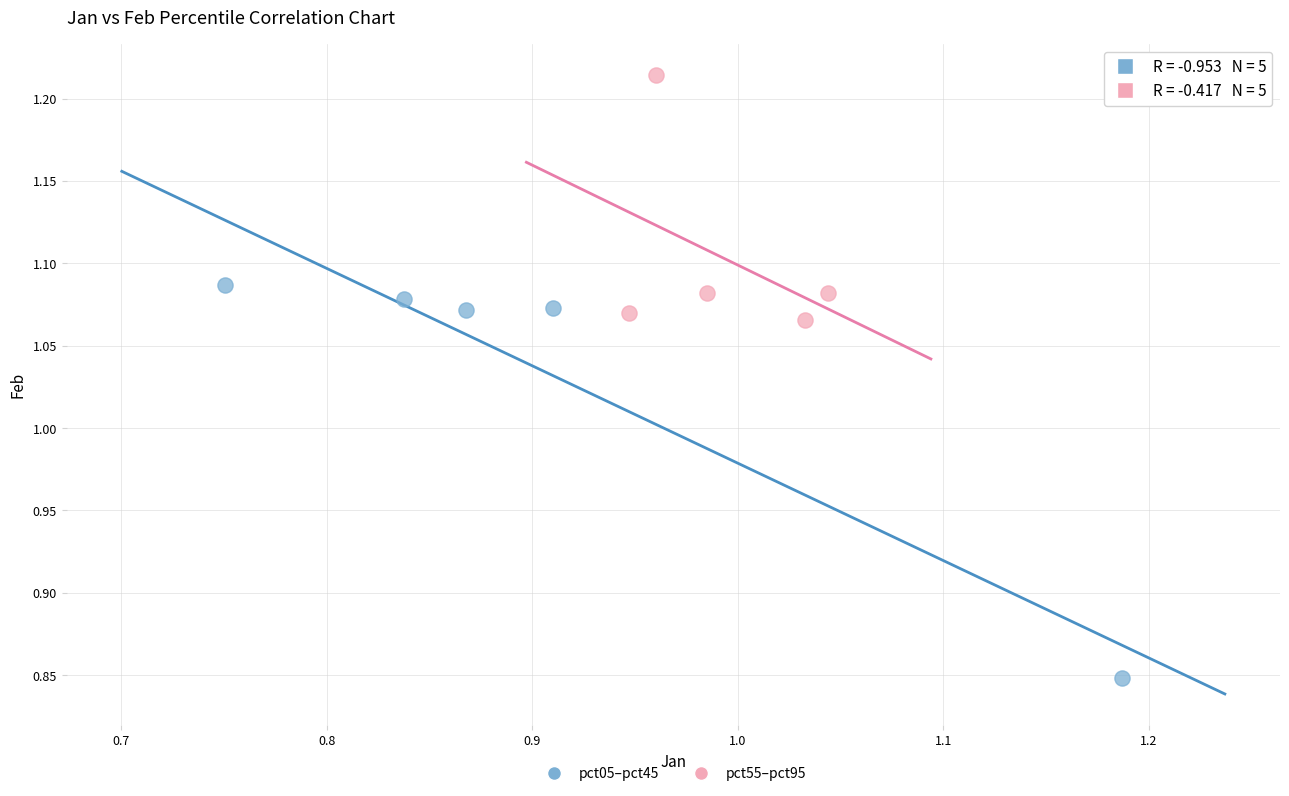

Which series reaches the minimum Y coordinate?

pct05–pct45